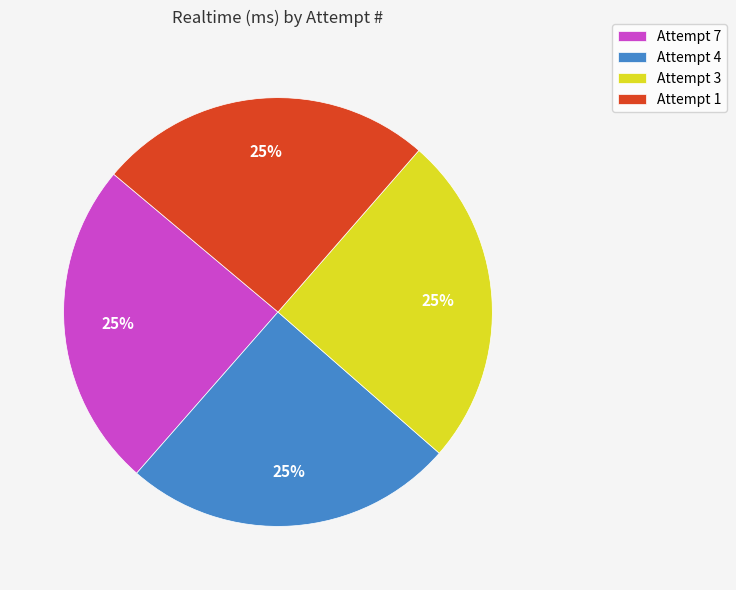

Approximately how many times larger is the value at Attempt 3 compared to Attempt 4?

1.0